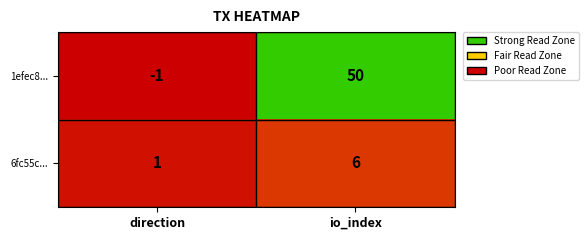

Rank the series at direction from highest to lowest value.

6fc55c..., 1efec8...